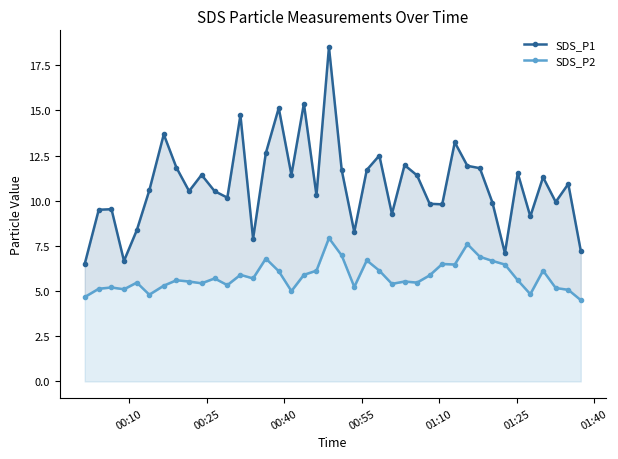

True or false: SDS_P2 and SDS_P1 cross at least once.

False